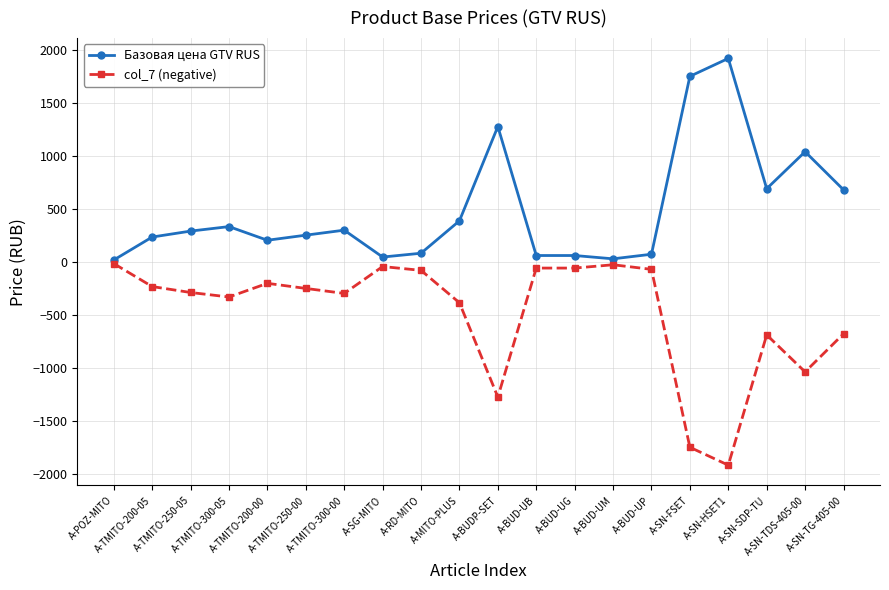

Is it true that Базовая цена GTV RUS equals 289.6 at A-TMITO-250-05?

True